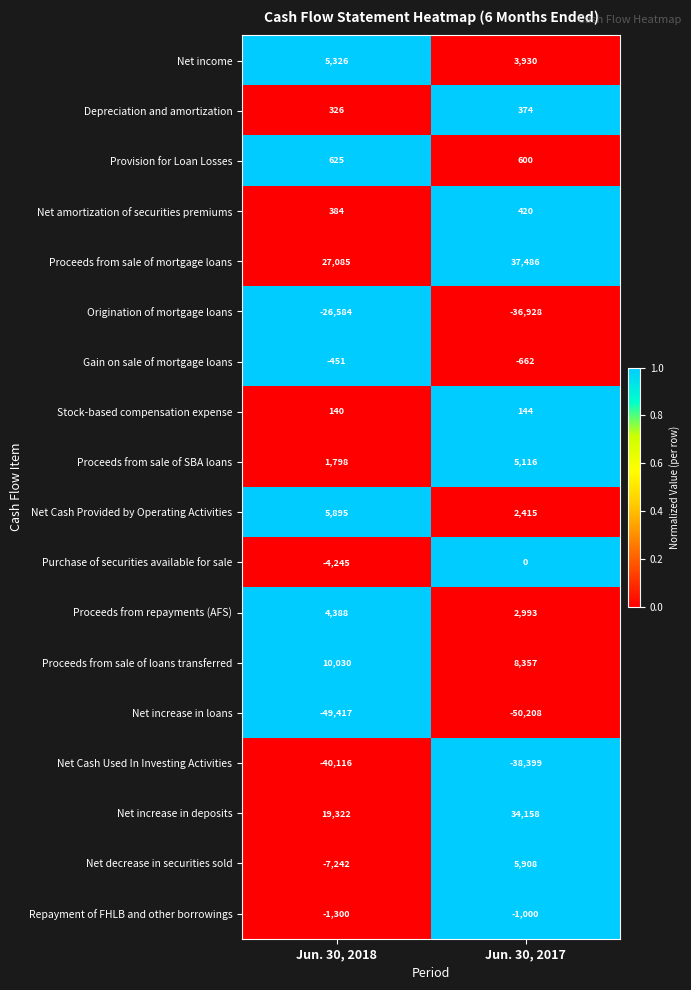

Which series has the widest spread of values?

Net increase in deposits